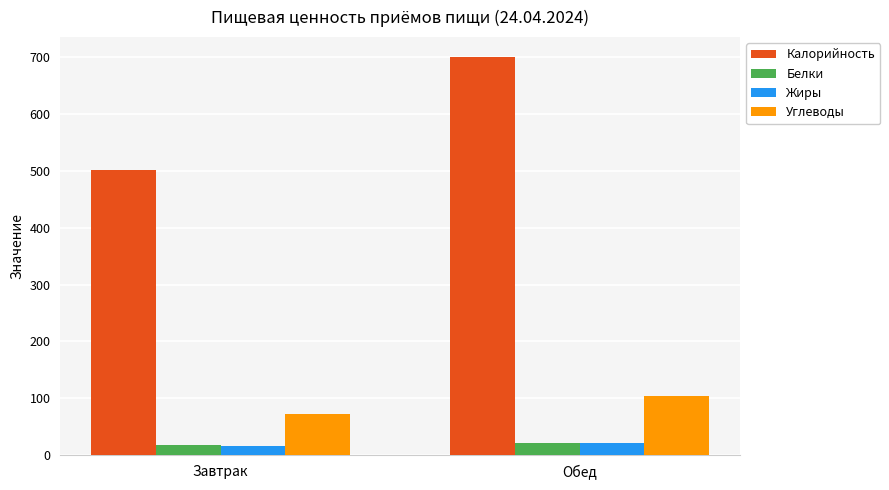

What is the label of the 2nd bar from the left?

Обед